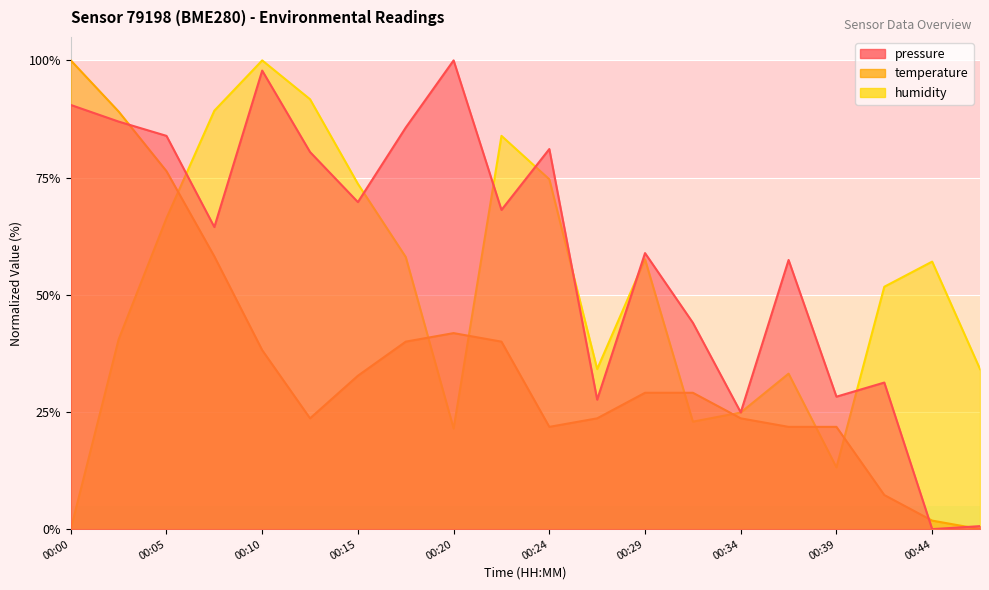

Where is humidity nearest to the value 50?

00:41